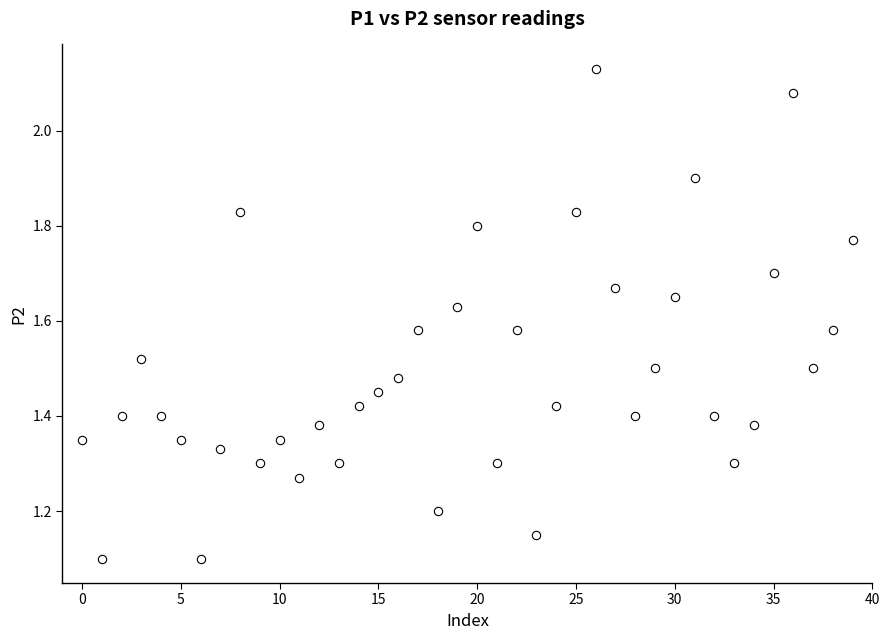

What is the range of Y values (max minus min)?

1.0